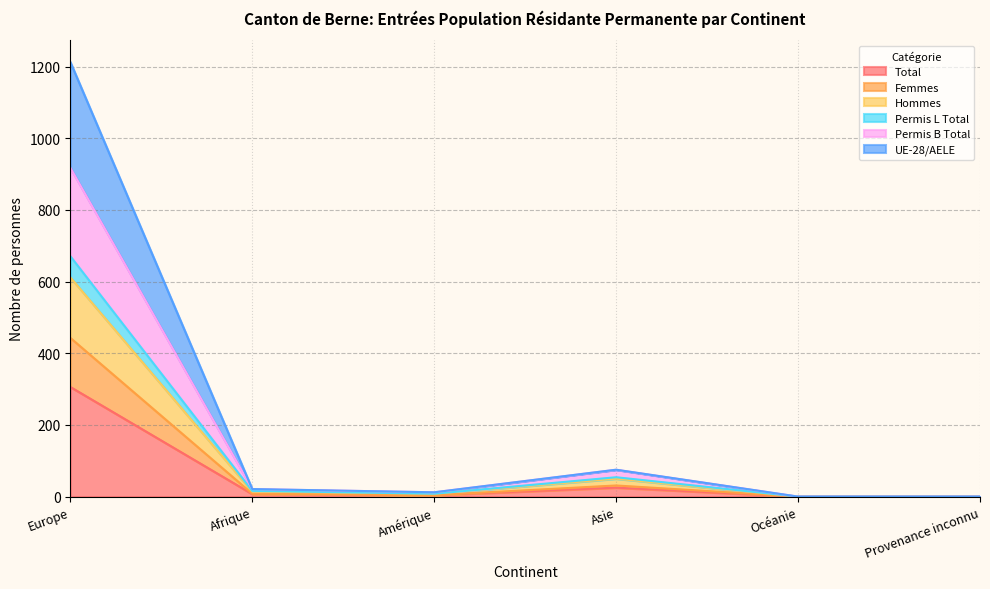

True or false: Permis L Total and Femmes cross at least once.

False